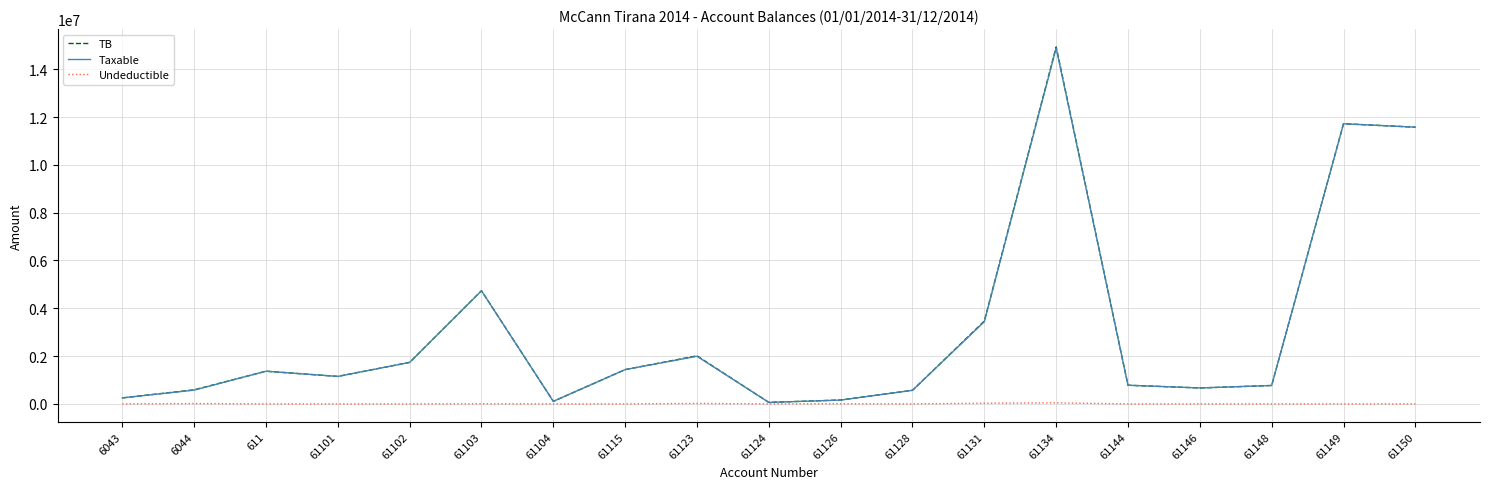

What is the sum of all TB values?

58070769.2